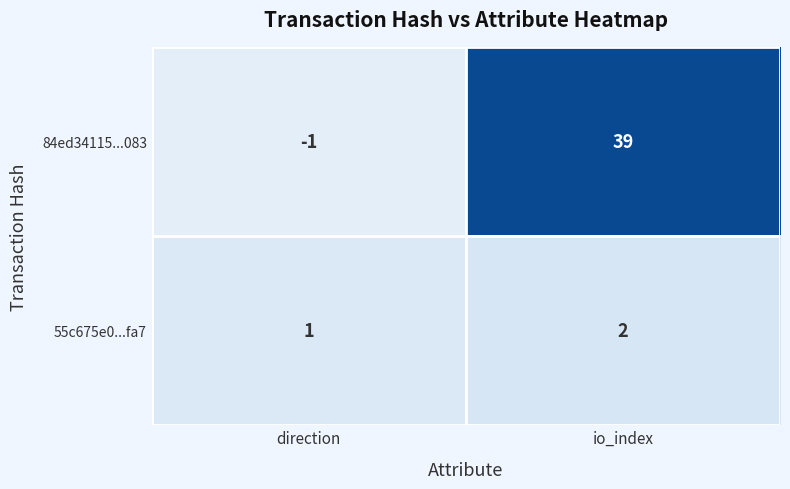

Between direction and io_index, which series saw the biggest shift?

84ed34115...083